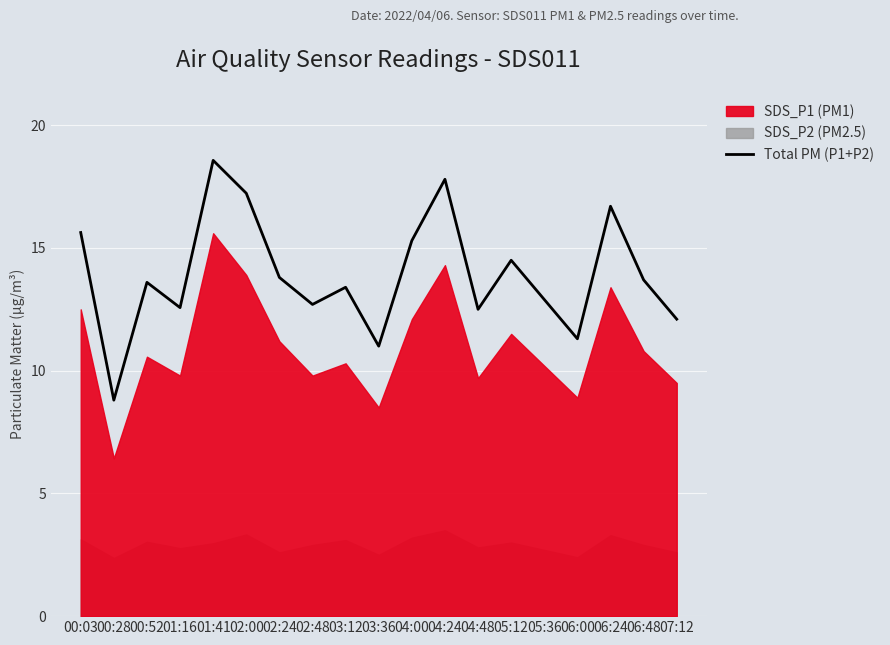

What is the value of the 12th point from the left?

17.8